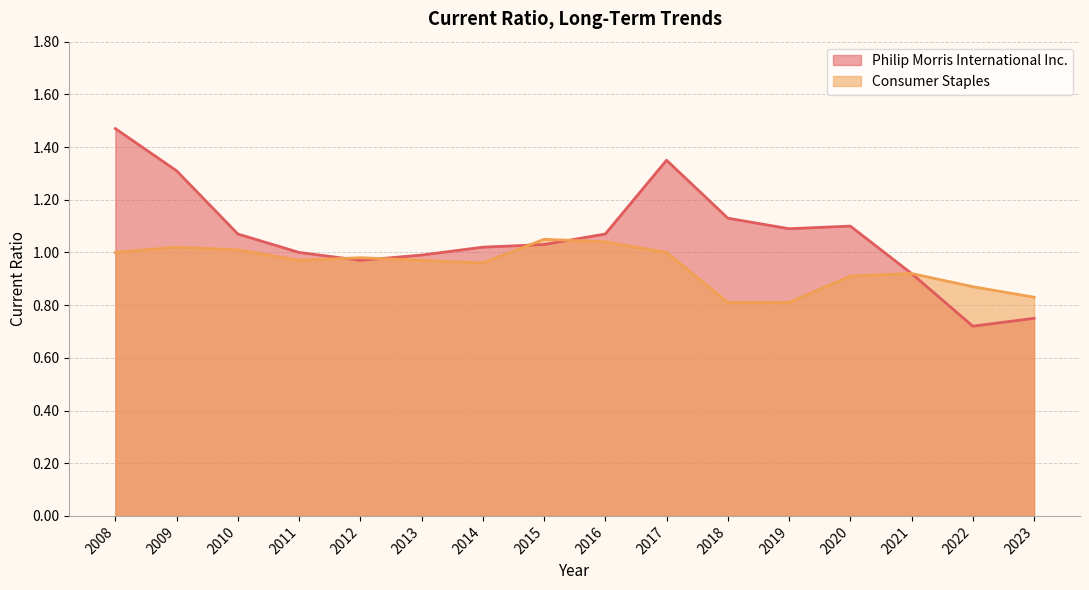

What is the spread (max minus min) of values at 2008?

0.5